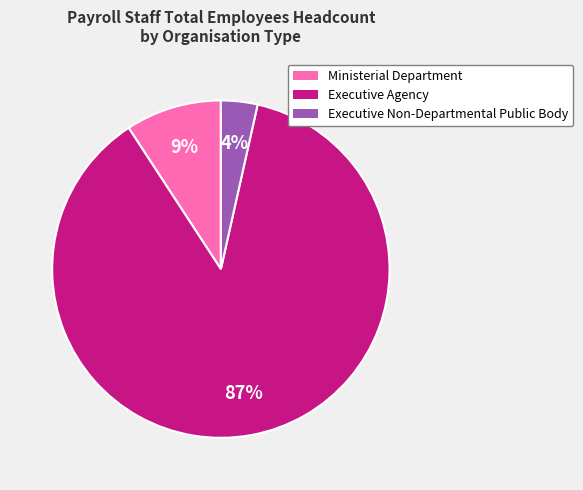

To the nearest percent, what is the average slice percentage?

33%